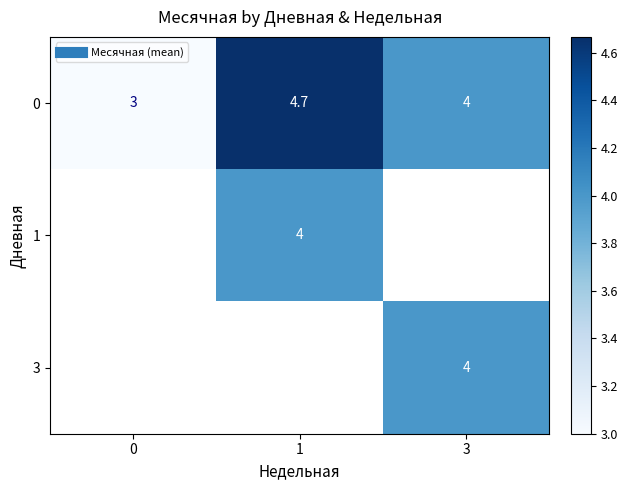

Between 3 and 1, which is larger?

1